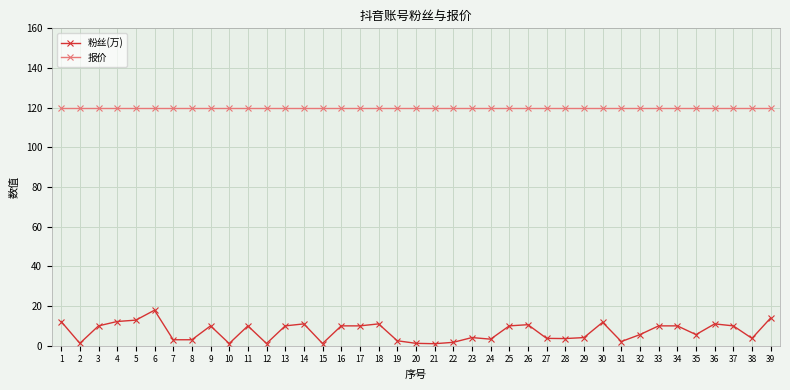

The value of 报价 at 39 is 120.0. True or false?

True